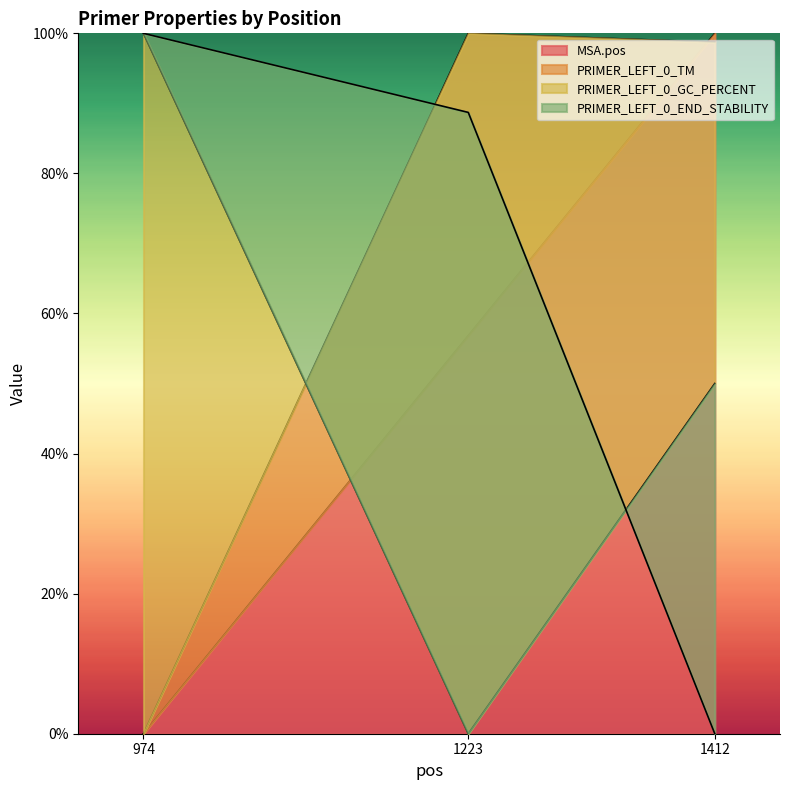

At which label does MSA.pos reach its peak?

1412